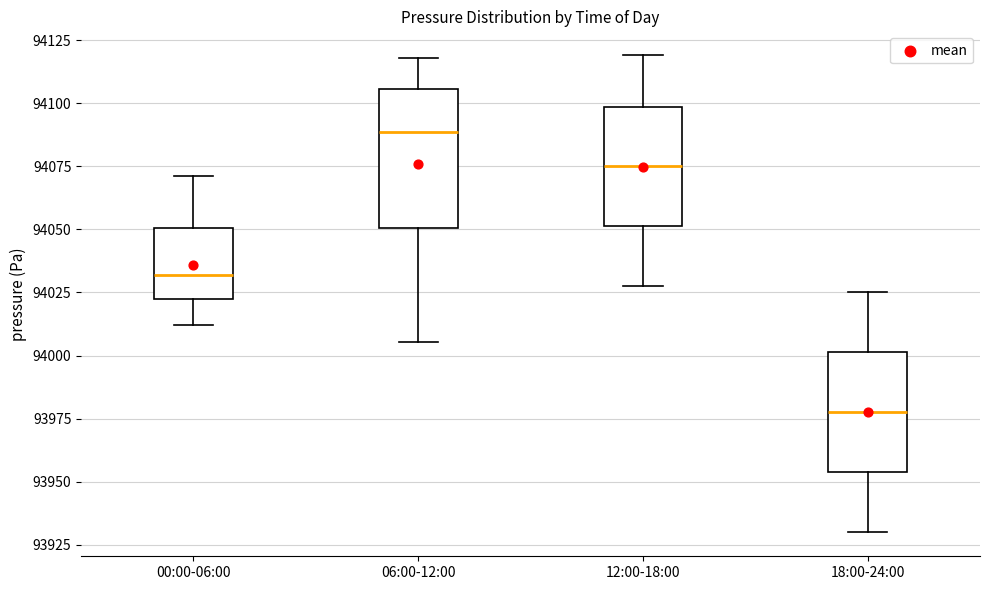

Where does the upper whisker of the box for 06:00-12:00 end on the y-axis? The values are not printed on the chart, so give them approximately, as read against the axis.

94120